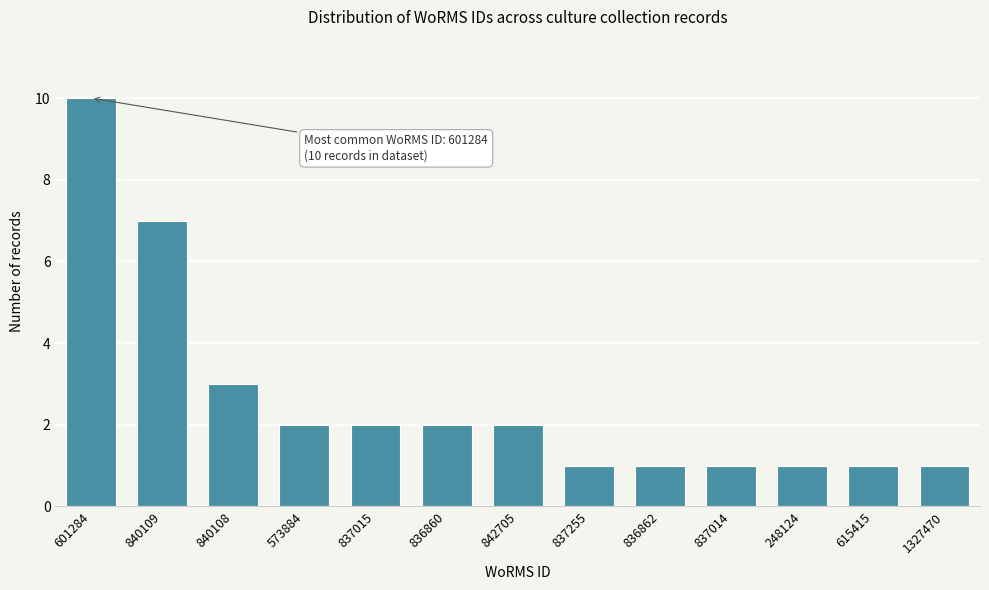

Reading right to left, list all the values displayed in this chart.

1327470=1	615415=1	248124=1	837014=1	836862=1	837255=1	842705=2	836860=2	837015=2	573884=2	840108=3	840109=7	601284=10